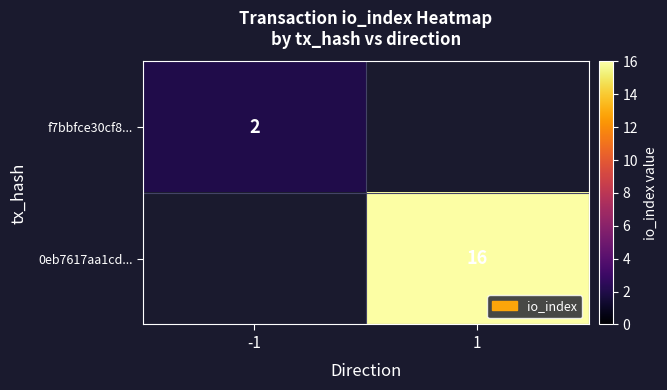

The 0eb7617aa1cd... series shows 28 at 1. True or false?

False